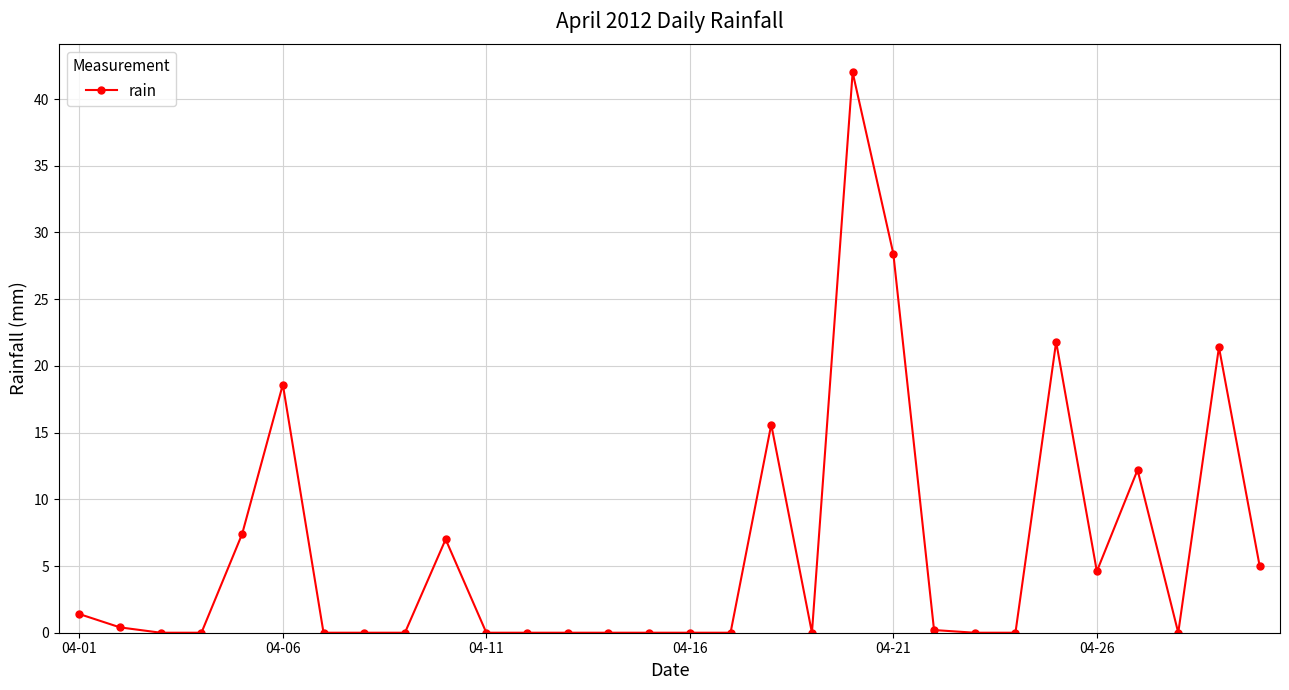

What is the maximum value shown in the chart?

42.0